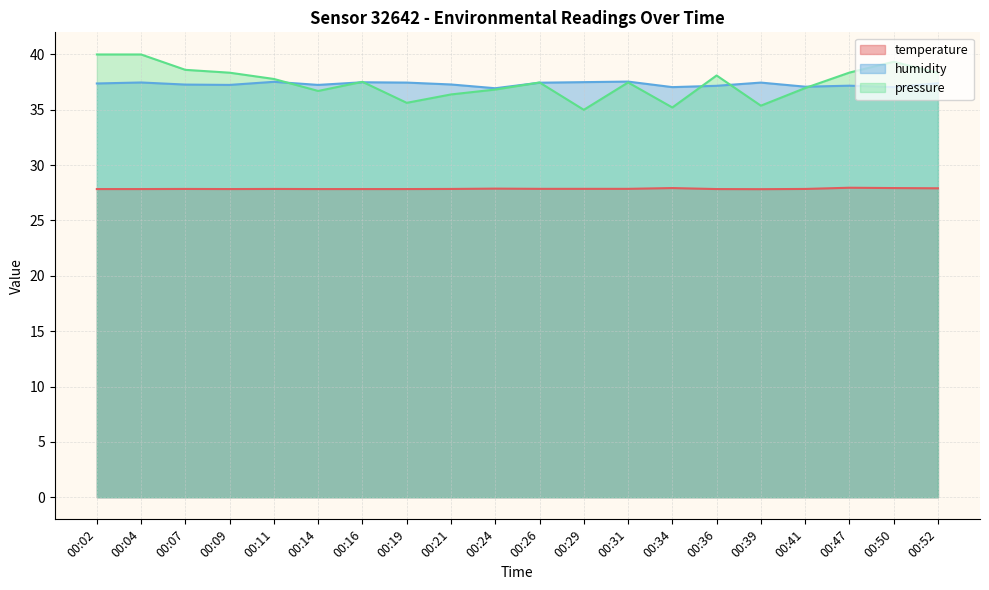

Reading left to right, list all the values displayed in this chart.

temperature: 00:02=27.8	00:04=27.8	00:07=27.9	00:09=27.8	00:11=27.9	00:14=27.8	00:16=27.8	00:19=27.8	00:21=27.9	00:24=27.9	00:26=27.9	00:29=27.9	00:31=27.9	00:34=27.9	00:36=27.8	00:39=27.8	00:41=27.9	00:47=28.0	00:50=27.9	00:52=27.9
humidity: 00:02=37.4	00:04=37.5	00:07=37.3	00:09=37.2	00:11=37.5	00:14=37.2	00:16=37.5	00:19=37.5	00:21=37.3	00:24=37.0	00:26=37.5	00:29=37.5	00:31=37.5	00:34=37.0	00:36=37.2	00:39=37.5	00:41=37.1	00:47=37.2	00:50=37.0	00:52=37.4
pressure_norm: 00:02=40.0	00:04=40.0	00:07=38.6	00:09=38.4	00:11=37.8	00:14=36.7	00:16=37.5	00:19=35.6	00:21=36.4	00:24=36.8	00:26=37.5	00:29=35.0	00:31=37.5	00:34=35.2	00:36=38.1	00:39=35.4	00:41=37.0	00:47=38.4	00:50=39.3	00:52=38.3